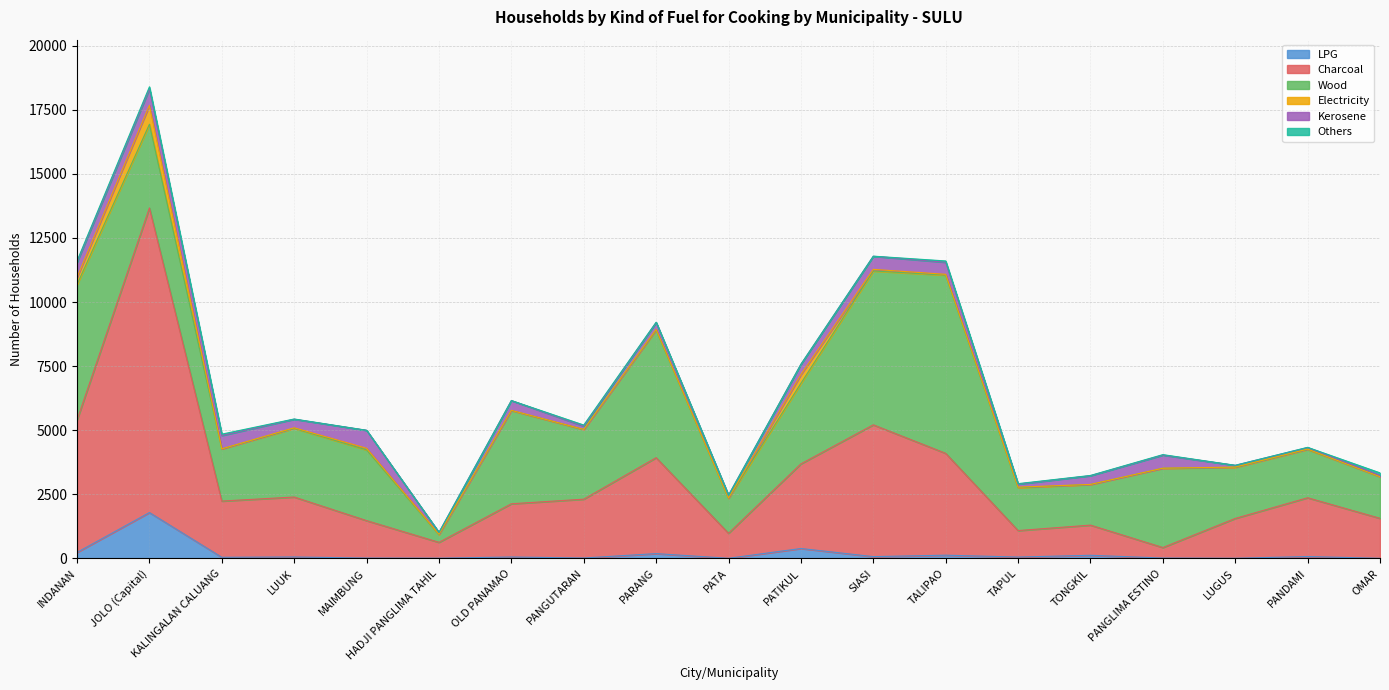

Count the number of data series in this chart.

6